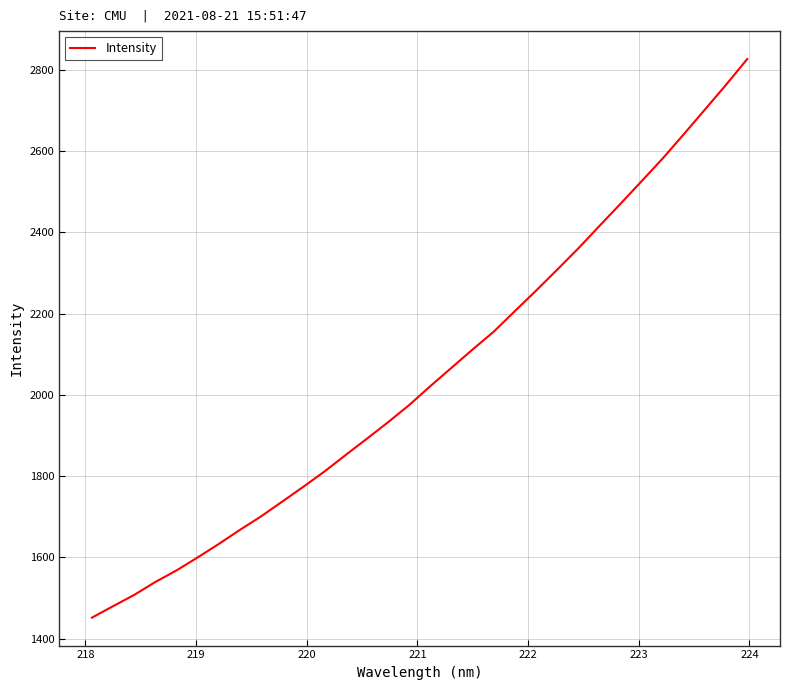

Reading left to right, what are all the values shown in this chart?

1451.8	1480.0	1507.7	1539.6	1568.1	1600.0	1633.2	1668.0	1701.2	1737.5	1774.1	1811.7	1852.3	1892.1	1932.7	1975.0	2021.5	2066.6	2111.7	2155.5	2206.2	2256.3	2307.9	2360.3	2415.5	2470.3	2525.8	2581.9	2641.5	2702.2	2763.1	2826.3